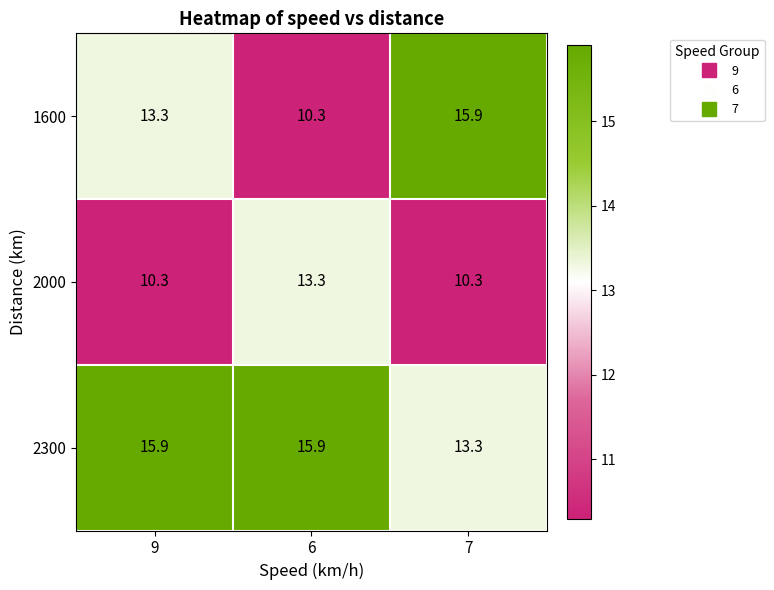

What is the minimum value for 2000?

10.3